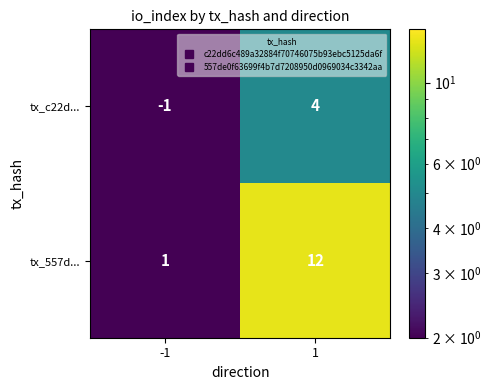

At 1, list the series in order from smallest to largest.

tx_c22d..., tx_557d...